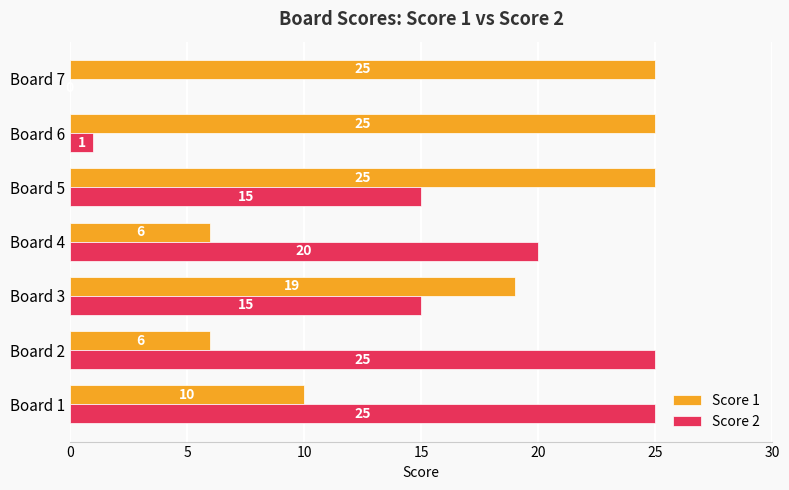

What value does the Score 1 series have at Board 2, to the nearest 5?

5